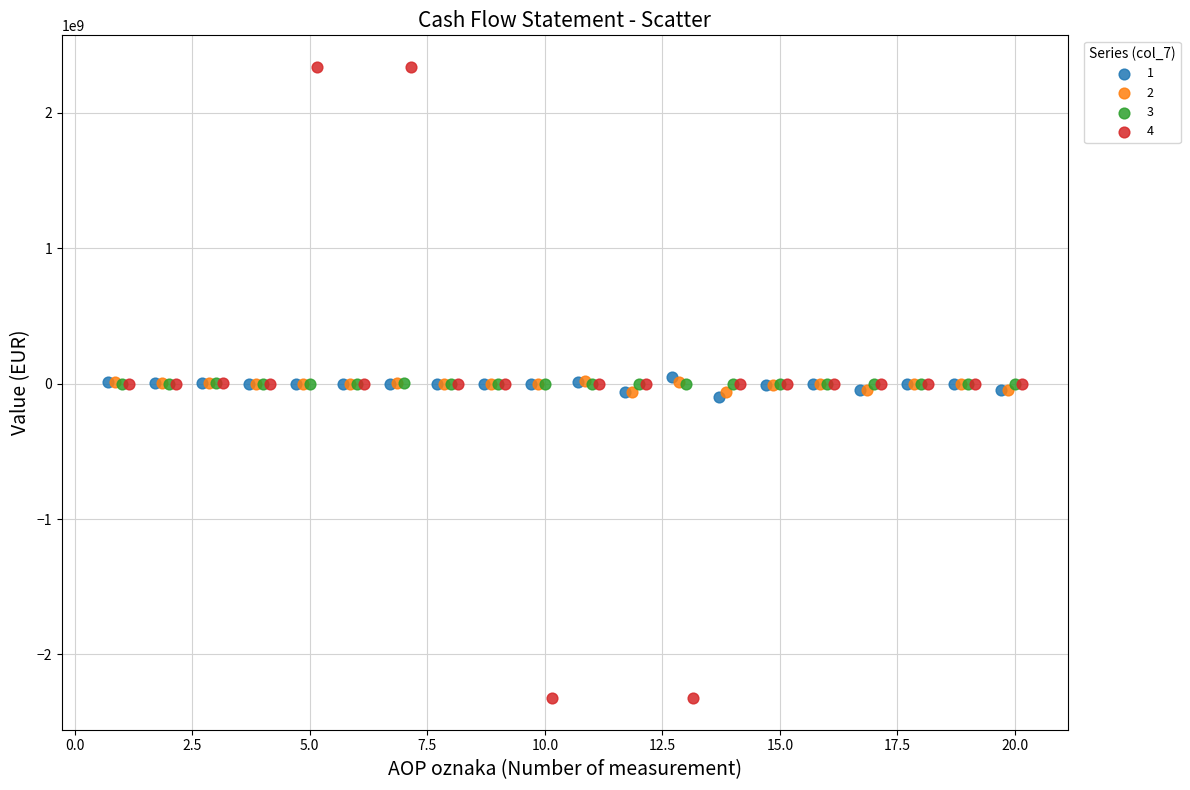

Which series contains the lowest Y value?

4